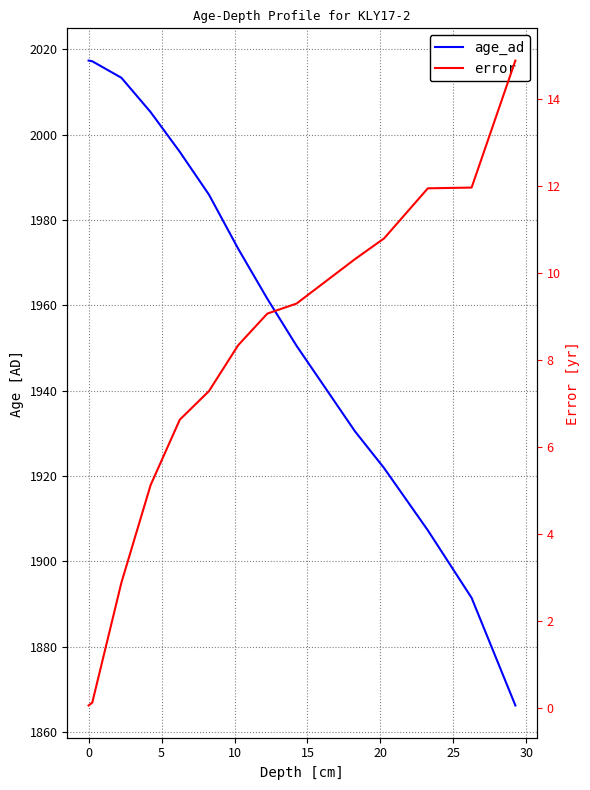

What is the minimum value for error?

0.1